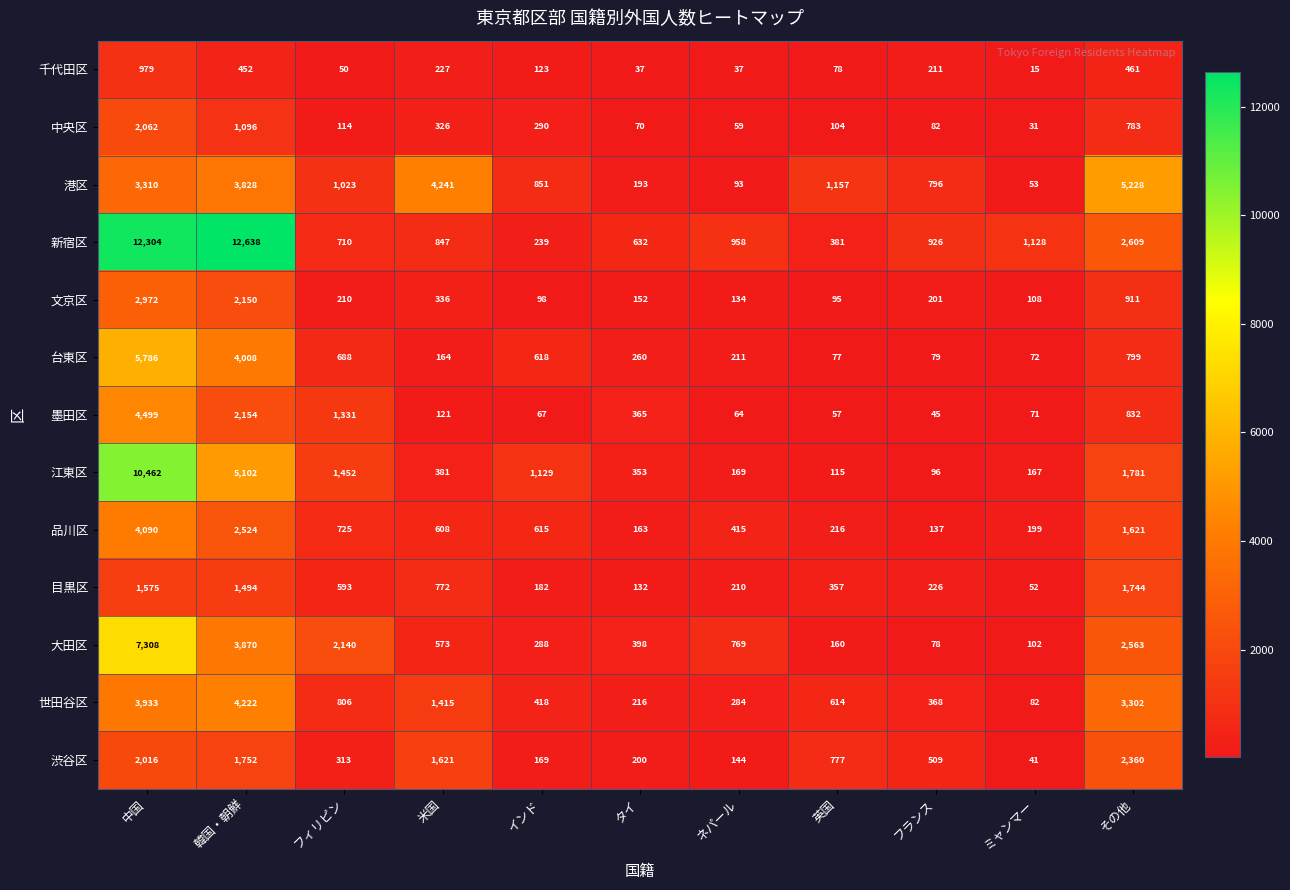

At フィリピン, list the series in order from largest to smallest.

大田区, 江東区, 墨田区, 港区, 世田谷区, 品川区, 新宿区, 台東区, 目黒区, 渋谷区, 文京区, 中央区, 千代田区